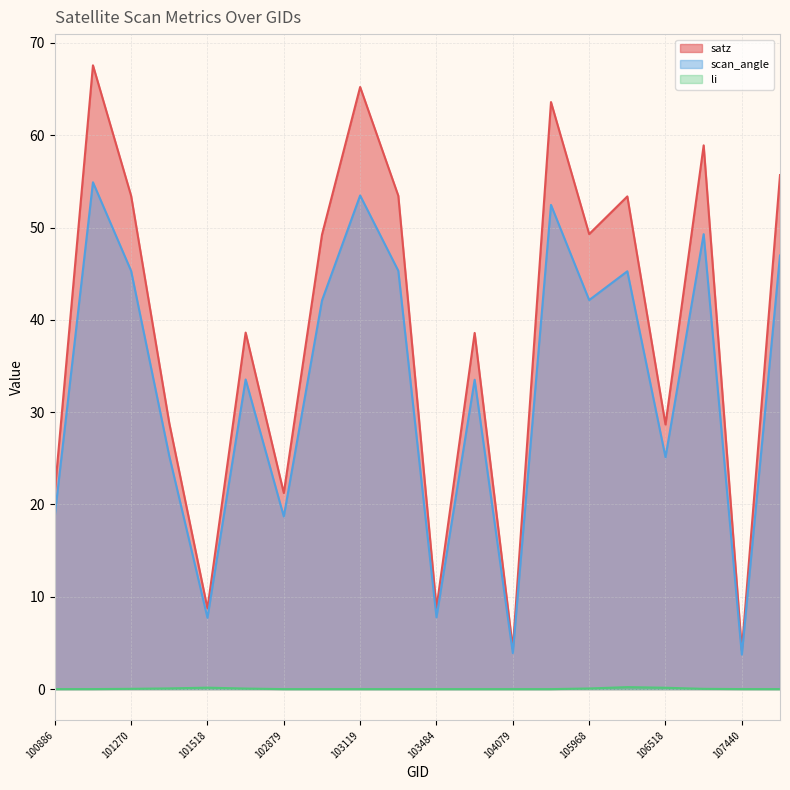

Reading left to right, what are all the values shown in this chart?

satz: 21.3	67.6	53.4	28.8	8.7	38.6	21.2	49.2	65.2	53.4	8.8	38.6	4.4	63.6	49.3	53.4	28.7	58.9	4.2	55.7
scan_angle: 18.8	54.9	45.3	25.2	7.7	33.5	18.7	42.1	53.5	45.3	7.8	33.5	3.9	52.5	42.1	45.3	25.1	49.3	3.7	47.0
li: 0.0	0.0	0.0	0.1	0.2	0.1	0.0	0.0	0.0	0.0	0.0	0.0	0.0	0.0	0.1	0.2	0.1	0.0	0.0	0.0